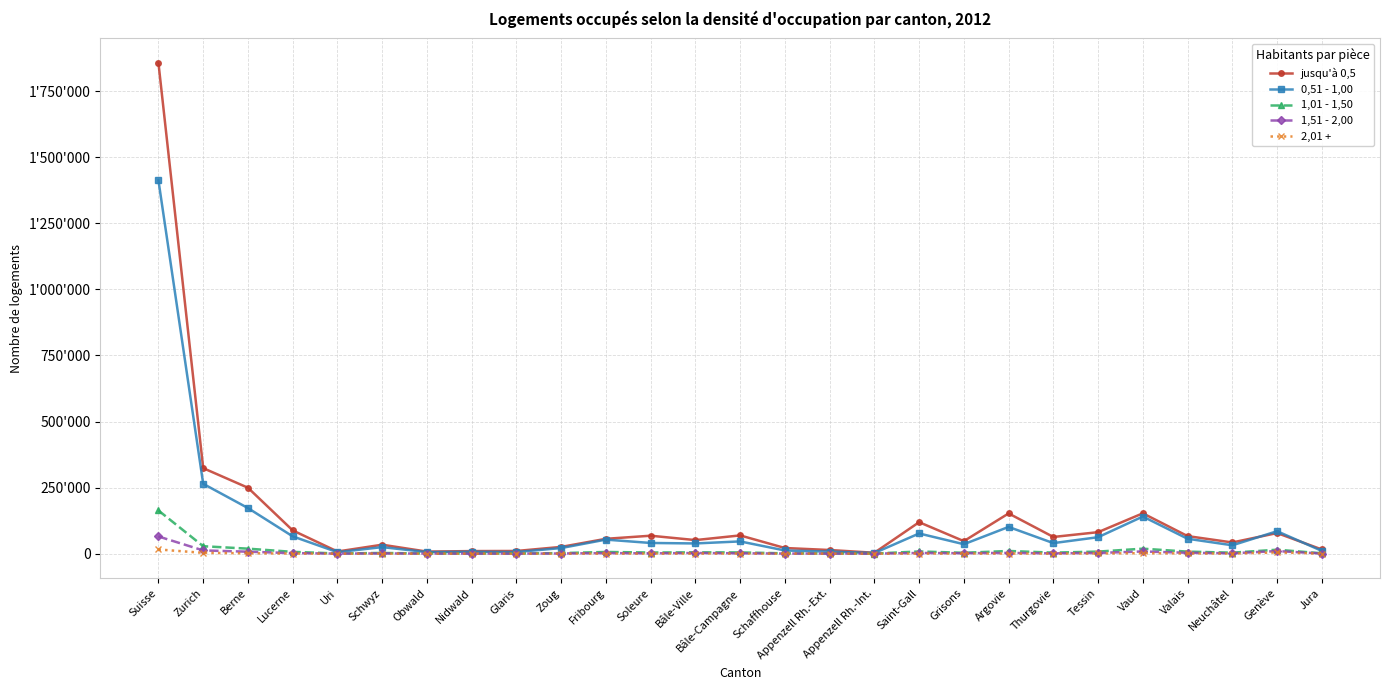

List the series in order of their peak value, highest first.

jusqu'à 0,5, 0,51 - 1,00, 1,01 - 1,50, 1,51 - 2,00, 2,01 +